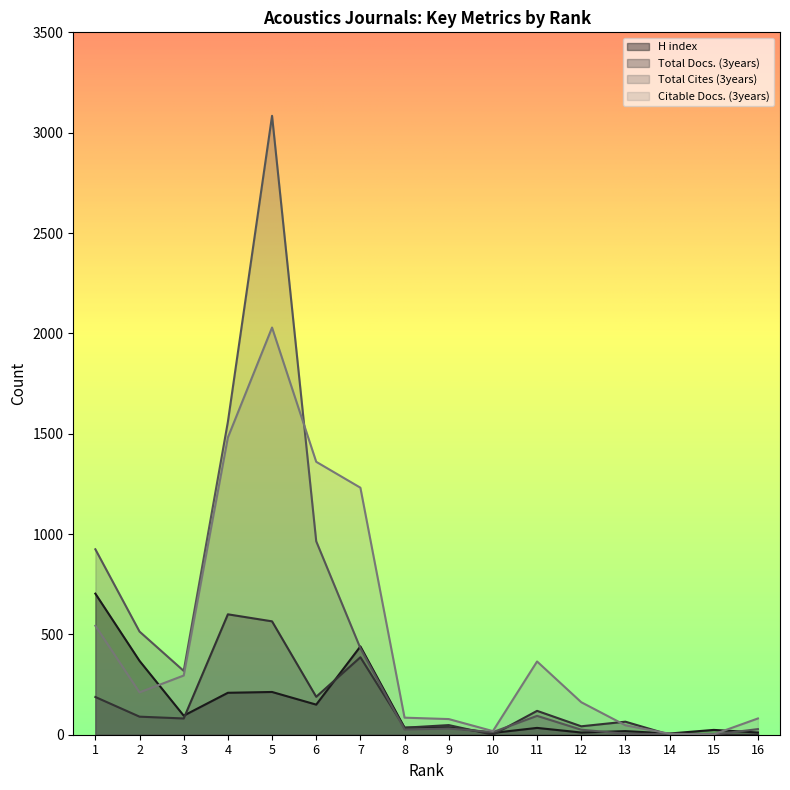

At which category does Total Docs. (3years) reach its first local valley?

3